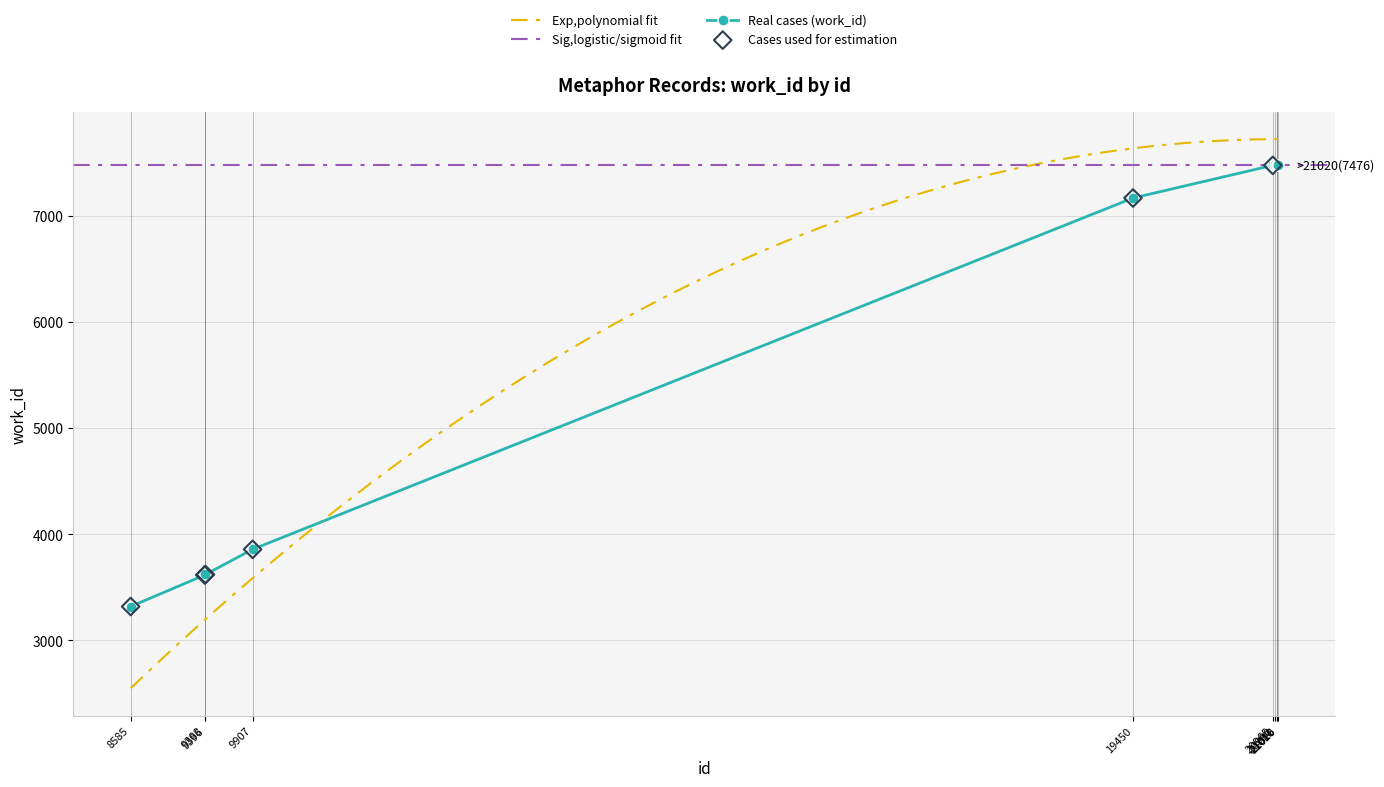

Which has a higher value, 8585 or 21020?

21020